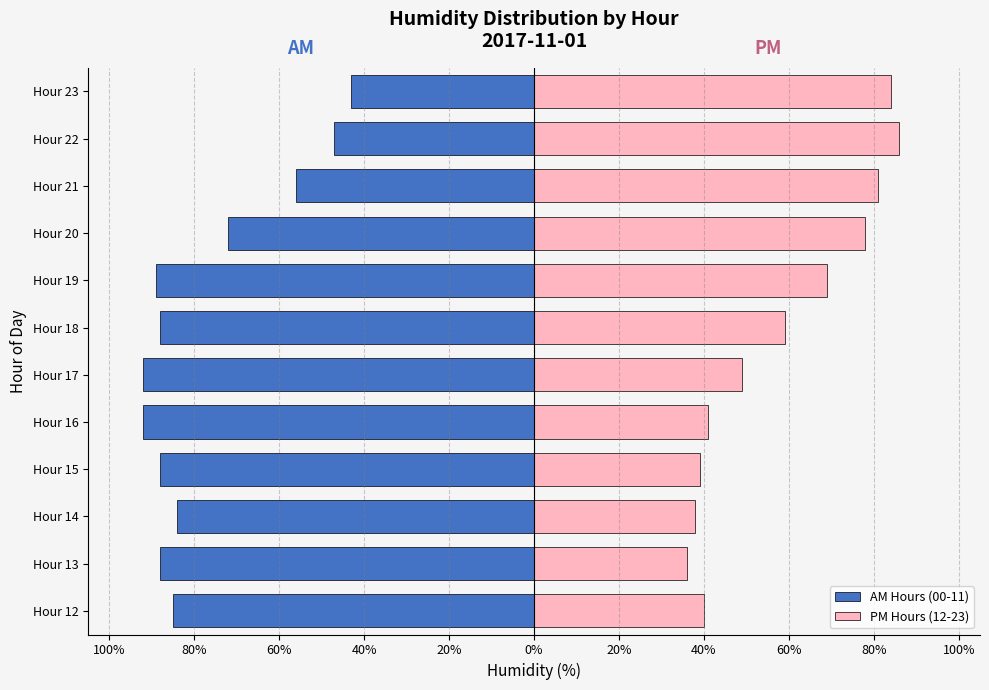

Are the bars horizontal?

Yes